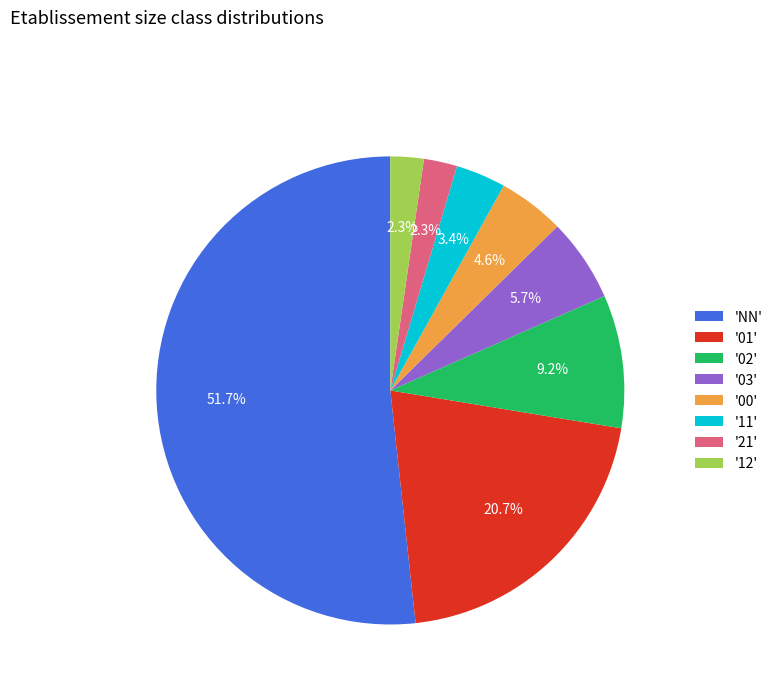

Which slice represents more than half of the pie?

'NN'